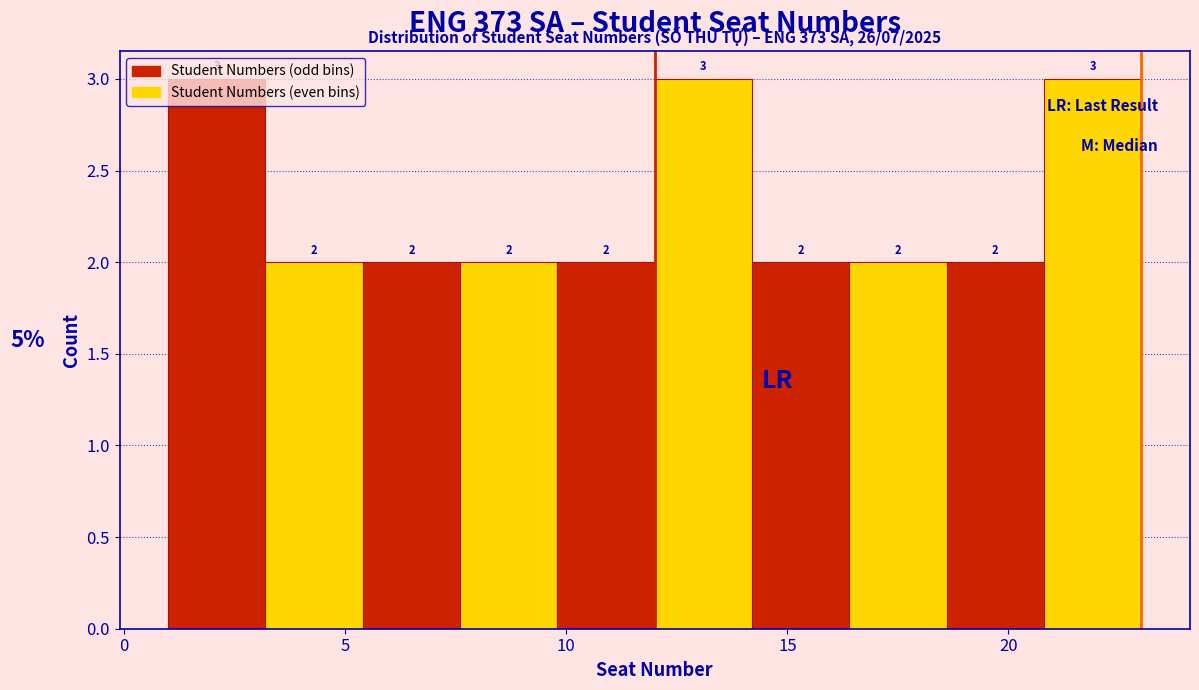

Reading left to right, transcribe this chart: for each bar, give the range it covers on the x-axis and its height. The bar edges are not printed on the chart, so give them approximately, as read against the axis.

1.0 to 3.2: 3
3.2 to 5.4: 2
5.4 to 7.6: 2
7.6 to 9.8: 2
9.8 to 12.0: 2
12.0 to 14.2: 3
14.2 to 16.4: 2
16.4 to 18.6: 2
18.6 to 20.8: 2
20.8 to 23.0: 3